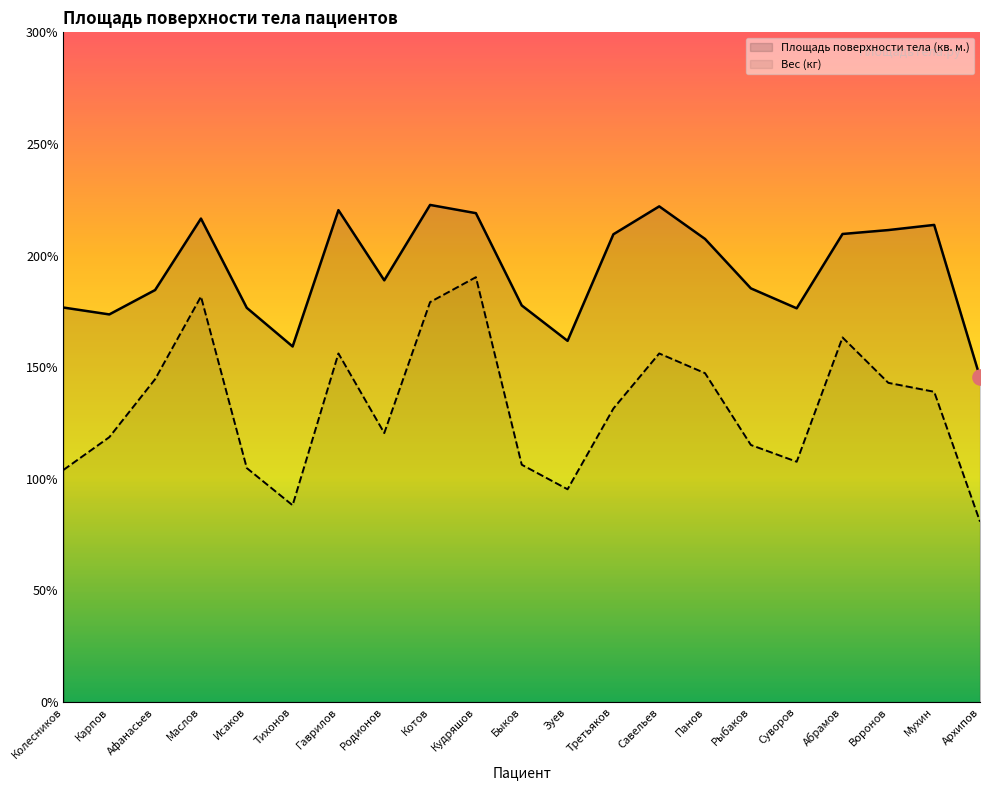

What are all the series names shown in the legend?

Площадь поверхности тела (кв. м.), Вес (кг)